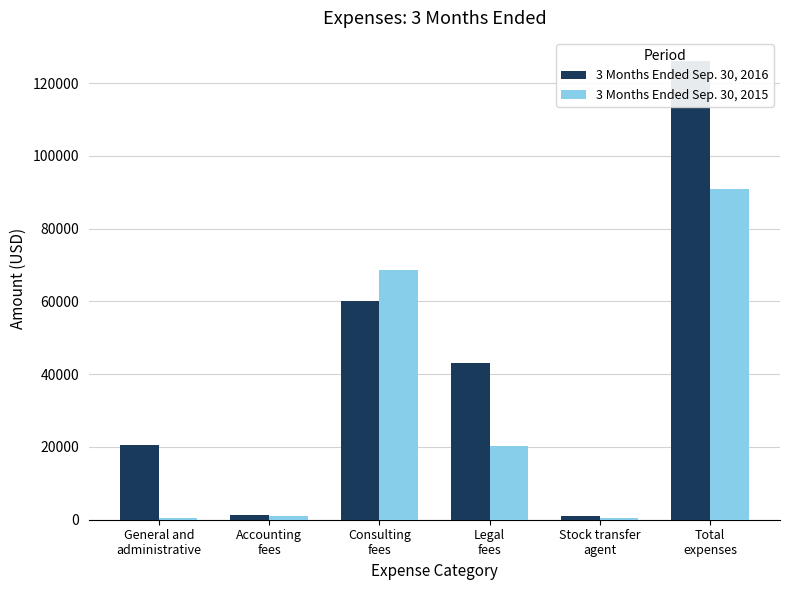

Between Total
expenses and General and
administrative, which is larger?

Total
expenses